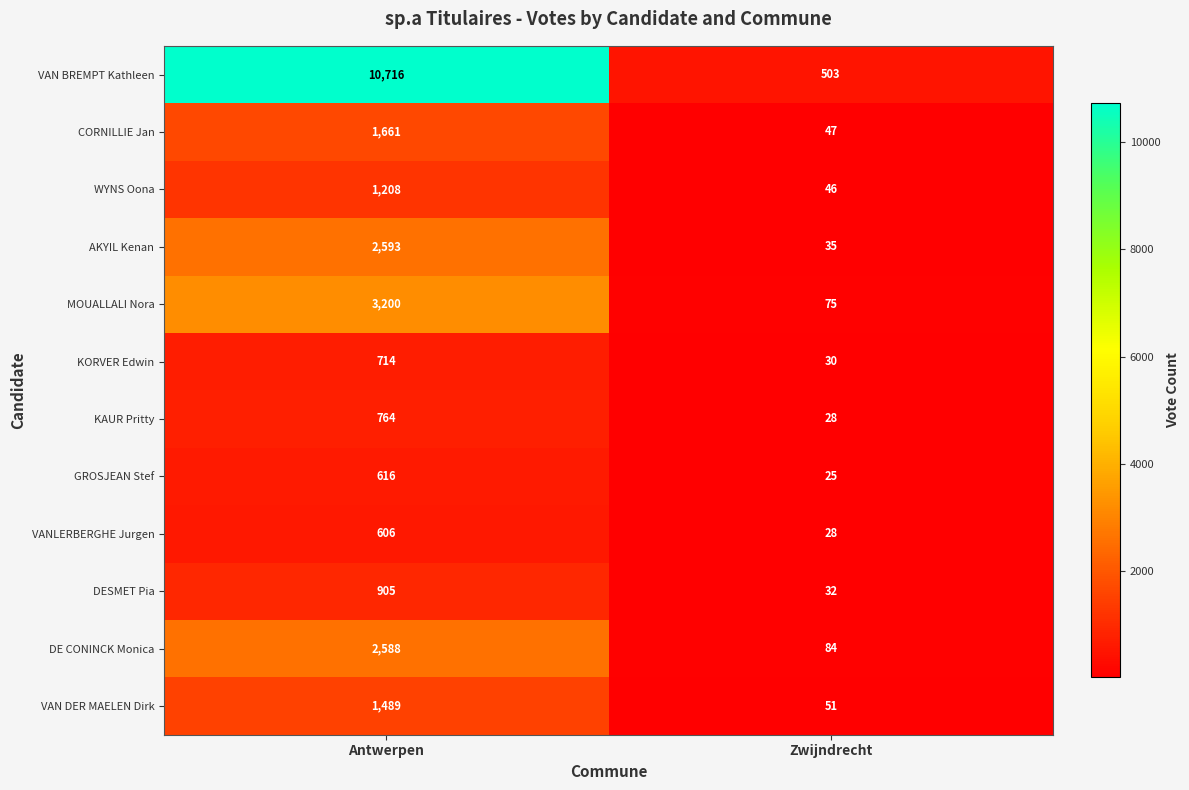

The value of AKYIL Kenan at Zwijndrecht is 35. True or false?

True